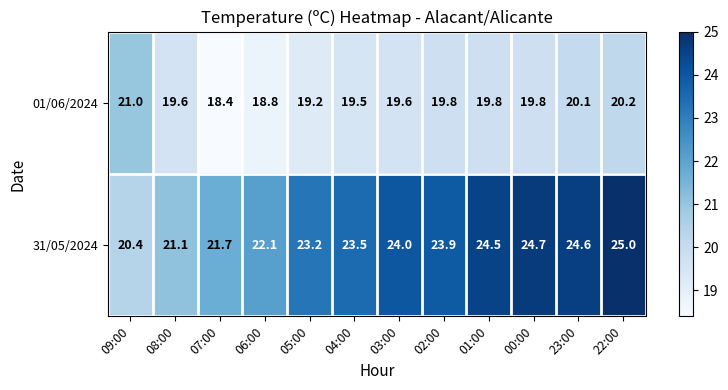

What is the sum of the 31/05/2024 values at 09:00 and 22:00?

45.4